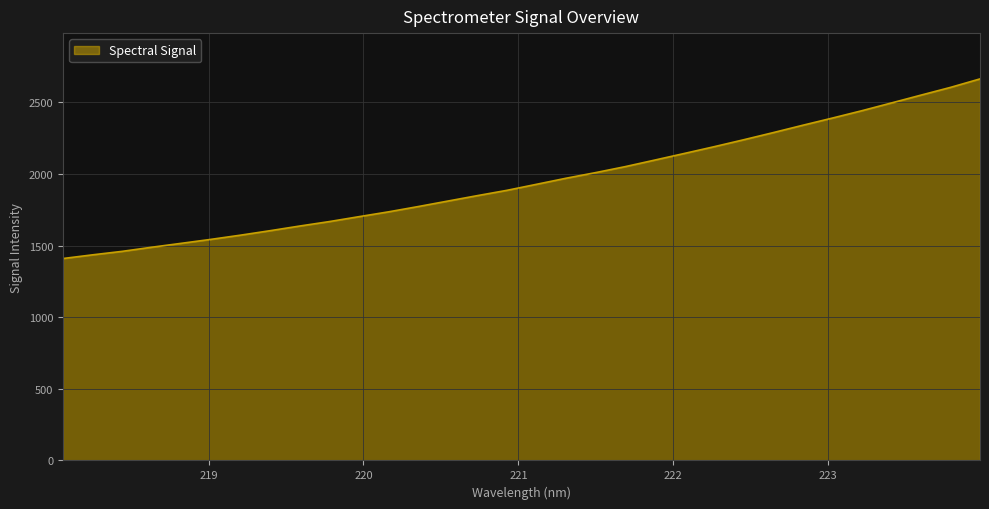

What is the smallest value displayed?

1409.9